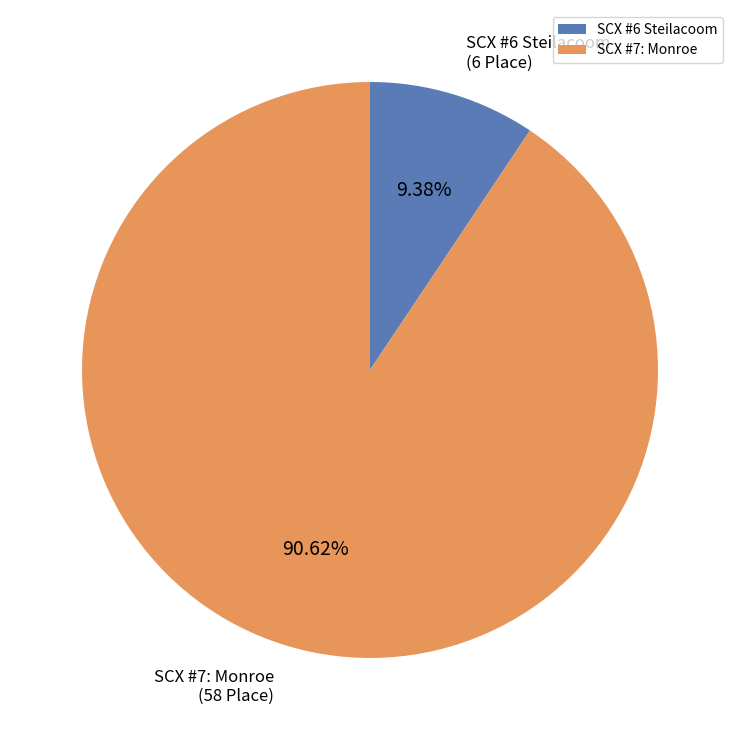

Between SCX #6 Steilacoom and SCX #7: Monroe, which is larger?

SCX #7: Monroe